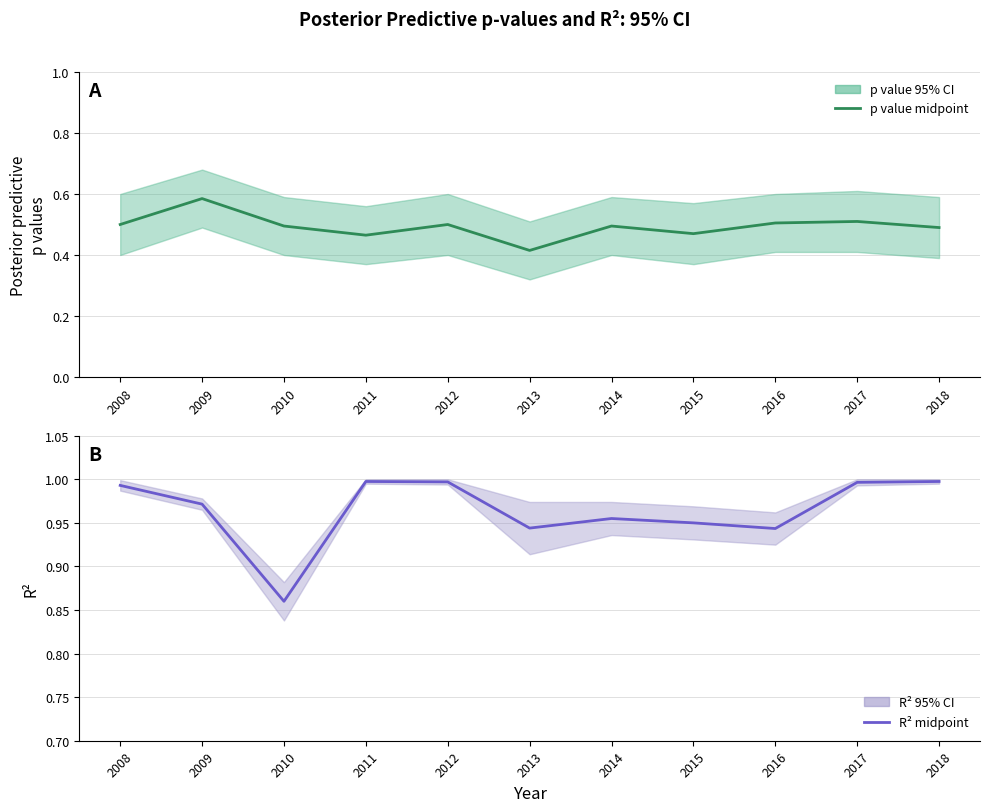

Rank the series by their maximum value, from highest to lowest.

R² midpoint, p value midpoint